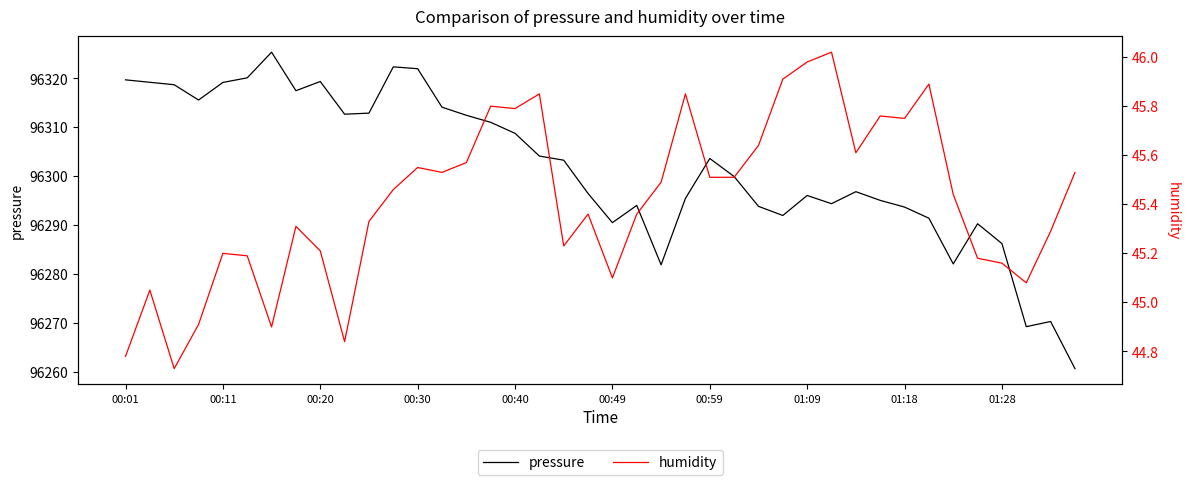

The pressure series shows 38059.5 at 00:59. True or false?

False